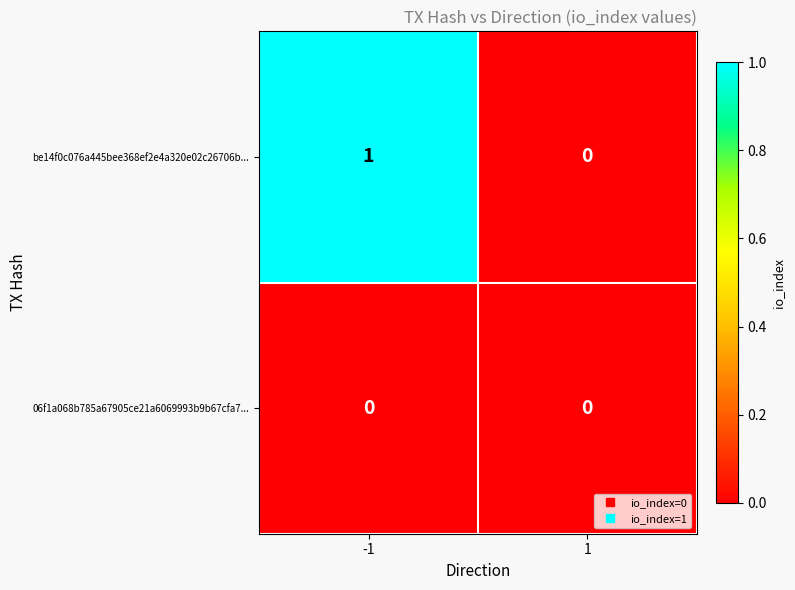

True or false: 06f1a068b785a67905ce21a6069993b9b67cfa7... has a value of 0 at -1.

True